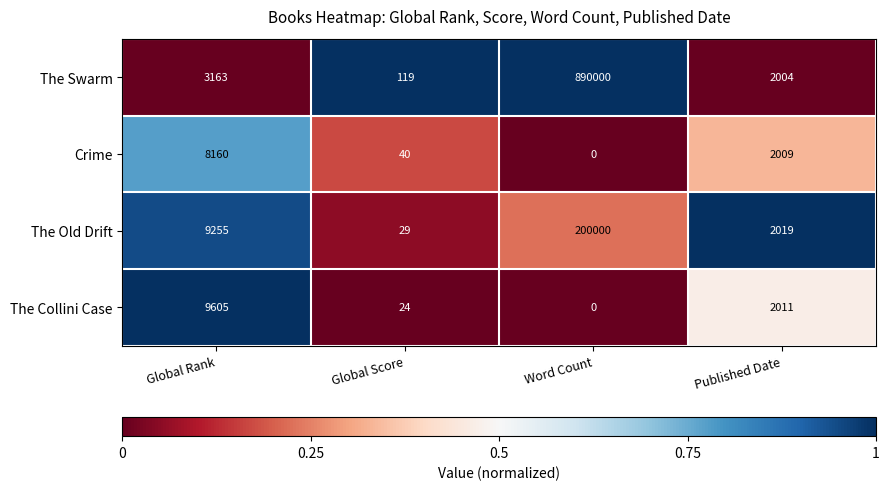

What is the sum of all The Swarm values?

895286